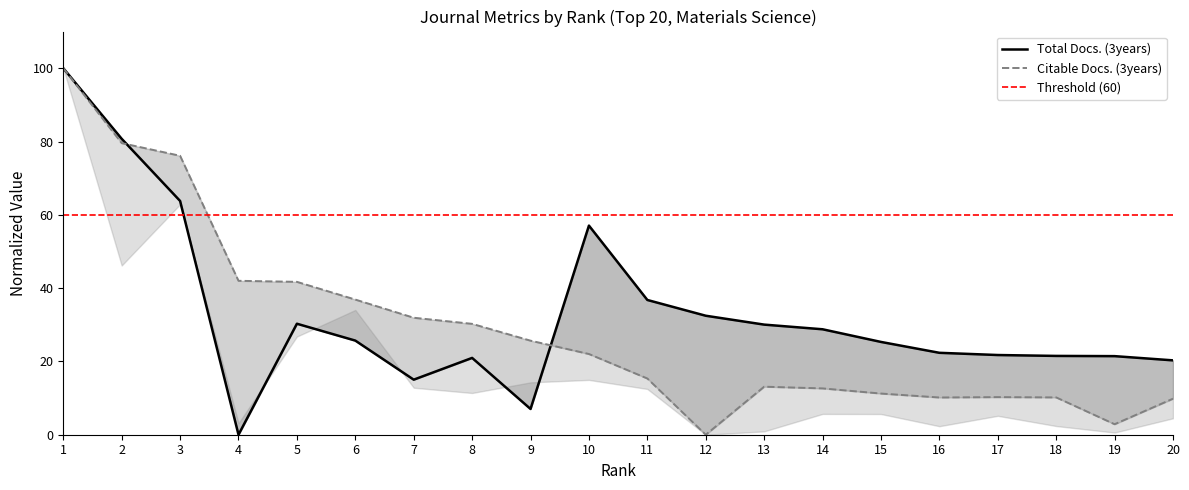

How many values in the Citable Docs. (3years) series are below 22?

10